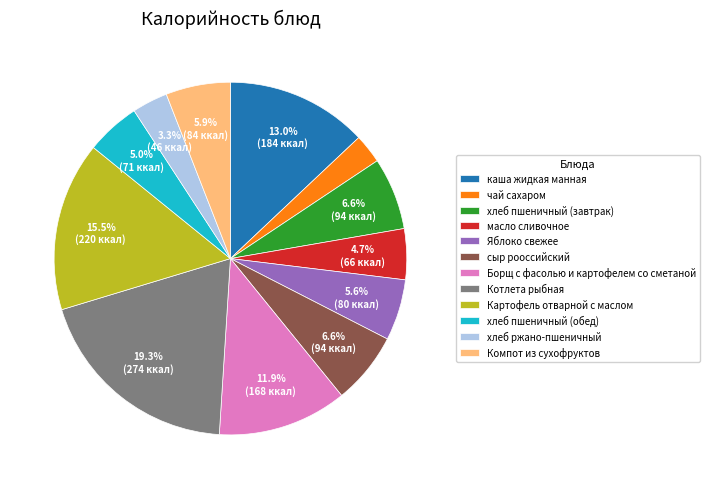

How many slices are in this pie chart?

12